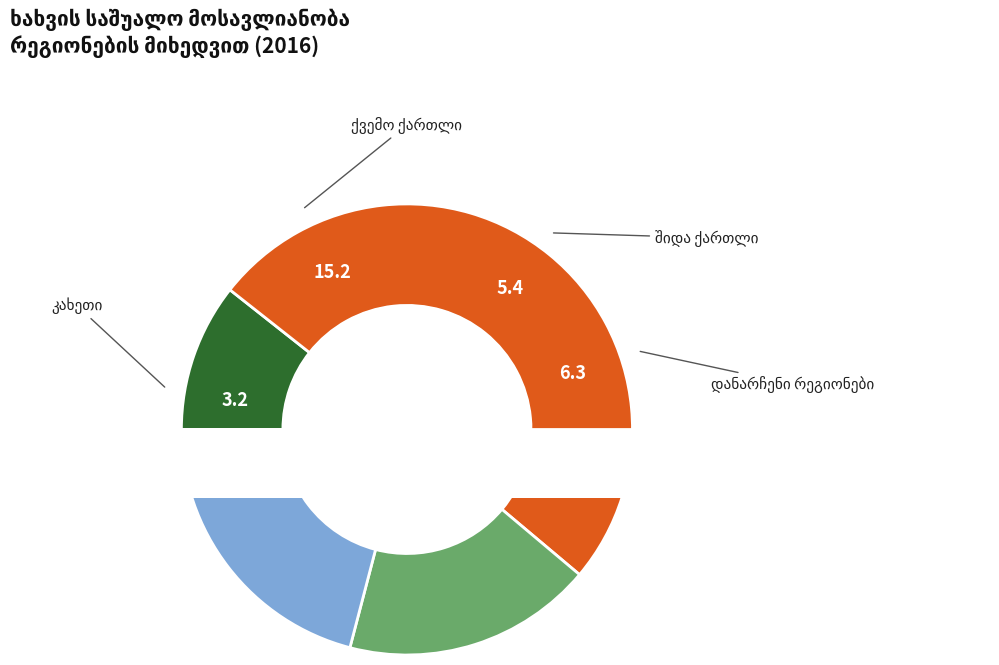

How many segments does this pie chart have?

4